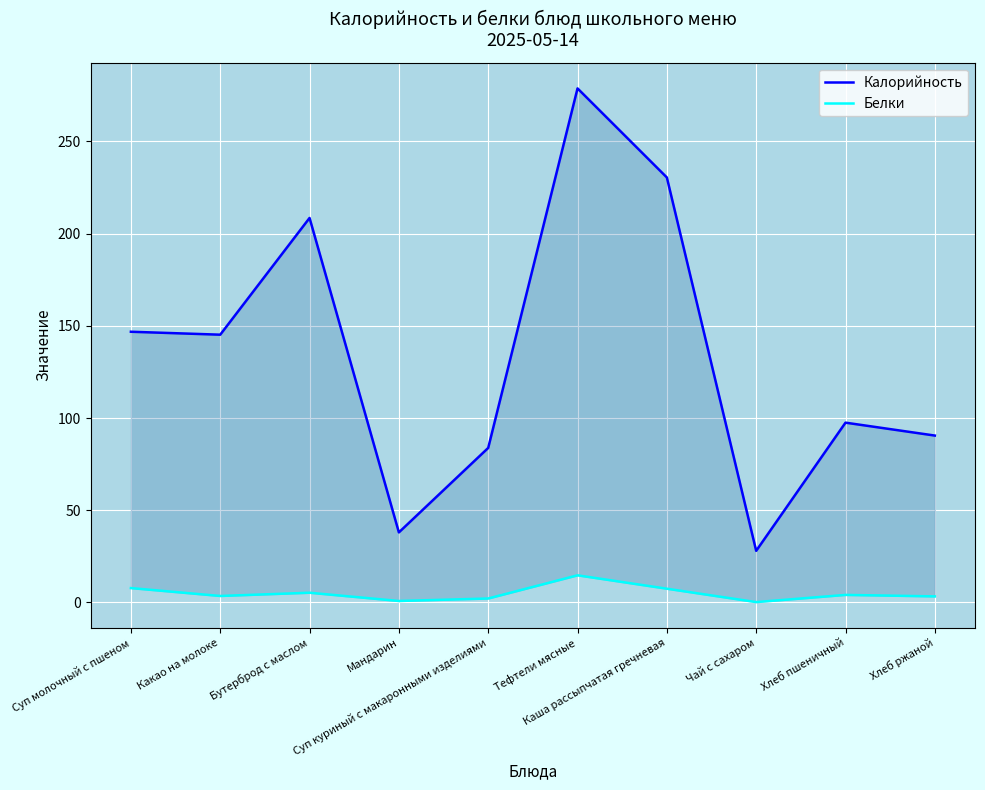

At which label does Калорийность first exceed 145?

Суп молочный с пшеном